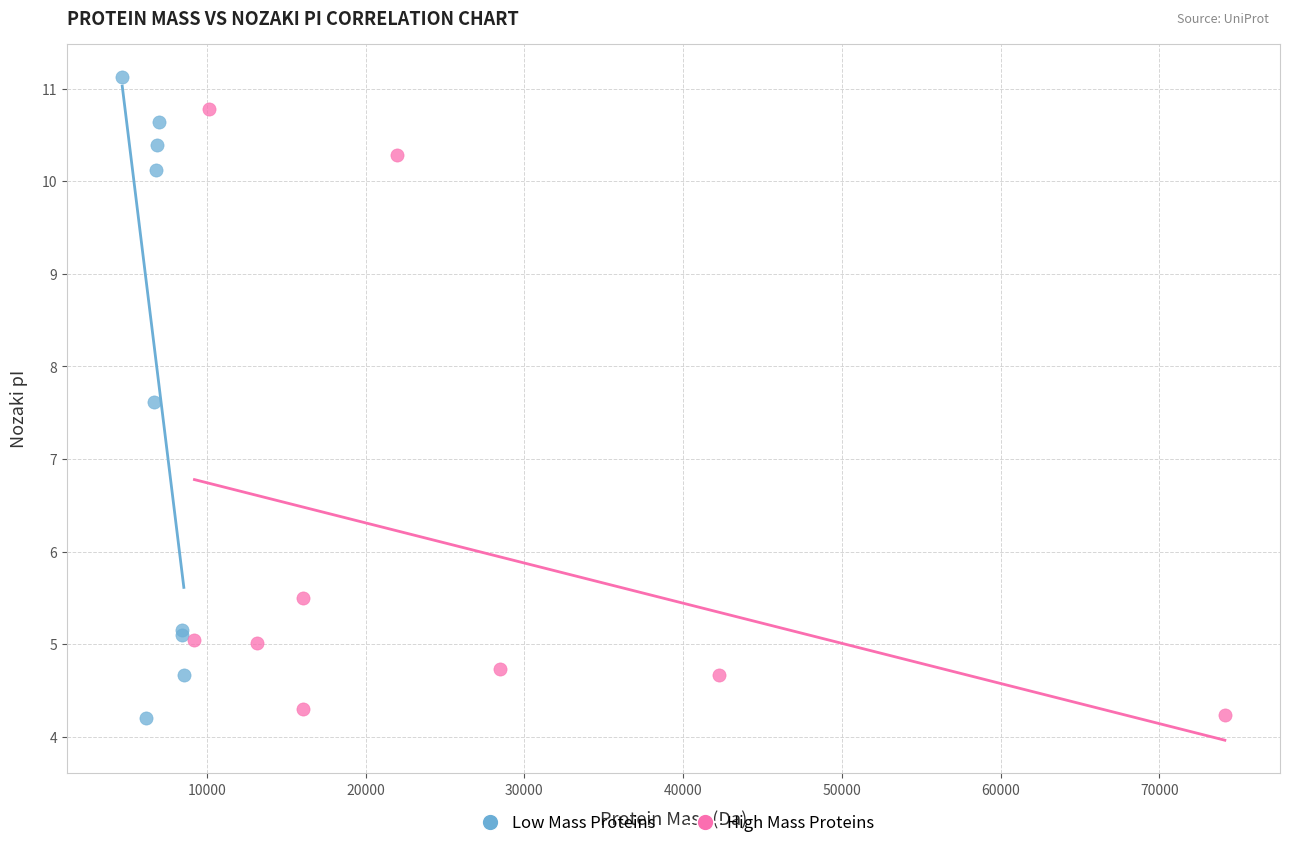

Which series has the largest Y range (max minus min)?

Low Mass Proteins